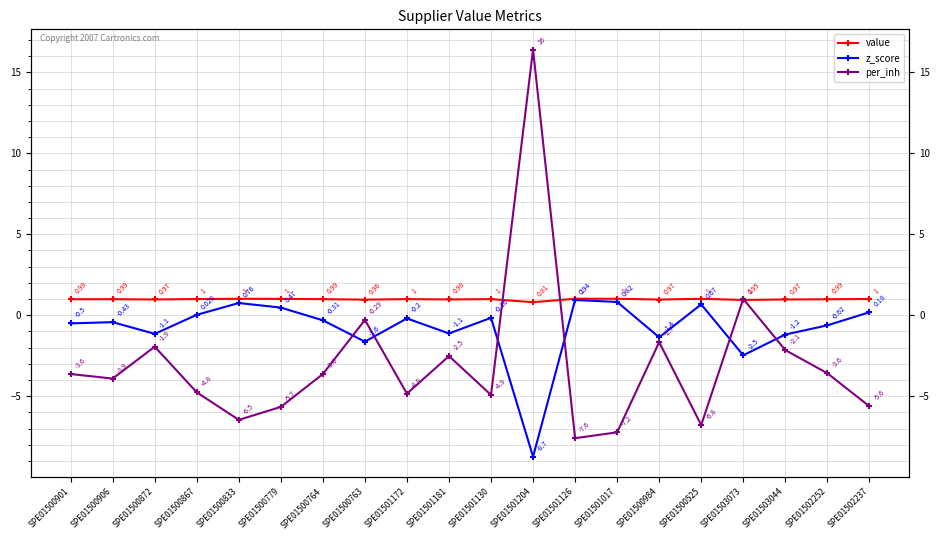

At which label is value closest to 0?

SPE01501204